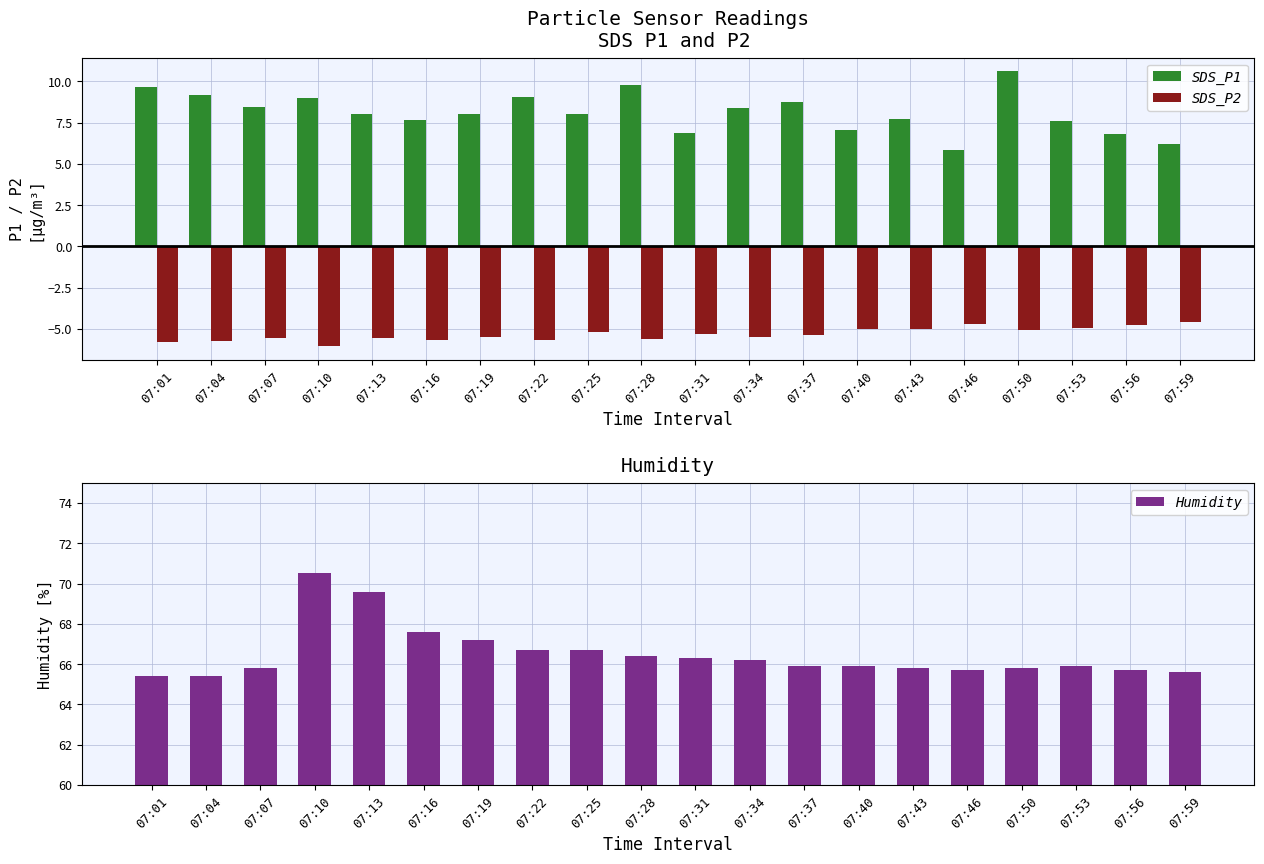

Reading left to right, what are all the values shown in this chart?

SDS_P1: 07:01=9.7	07:04=9.2	07:07=8.4	07:10=9.0	07:13=8.0	07:16=7.6	07:19=8.0	07:22=9.1	07:25=8.0	07:28=9.8	07:31=6.8	07:34=8.4	07:37=8.8	07:40=7.0	07:43=7.7	07:46=5.8	07:50=10.6	07:53=7.6	07:56=6.8	07:59=6.2
SDS_P2: 07:01=-5.8	07:04=-5.8	07:07=-5.5	07:10=-6.0	07:13=-5.5	07:16=-5.7	07:19=-5.5	07:22=-5.7	07:25=-5.2	07:28=-5.6	07:31=-5.3	07:34=-5.5	07:37=-5.3	07:40=-5.0	07:43=-5.0	07:46=-4.7	07:50=-5.1	07:53=-5.0	07:56=-4.8	07:59=-4.6
Humidity: 07:01=65.4	07:04=65.4	07:07=65.8	07:10=70.5	07:13=69.6	07:16=67.6	07:19=67.2	07:22=66.7	07:25=66.7	07:28=66.4	07:31=66.3	07:34=66.2	07:37=65.9	07:40=65.9	07:43=65.8	07:46=65.7	07:50=65.8	07:53=65.9	07:56=65.7	07:59=65.6